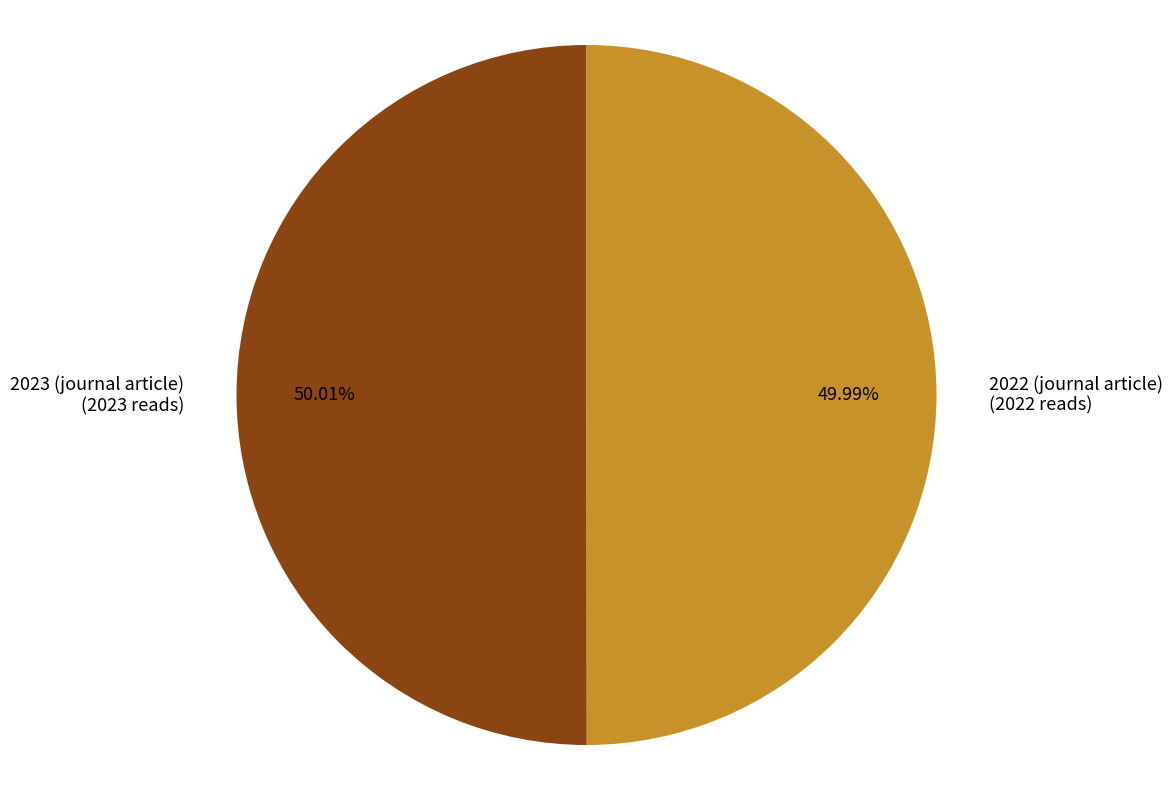

To the nearest percent, what percentage of the pie is 2023 (journal article)?

50%